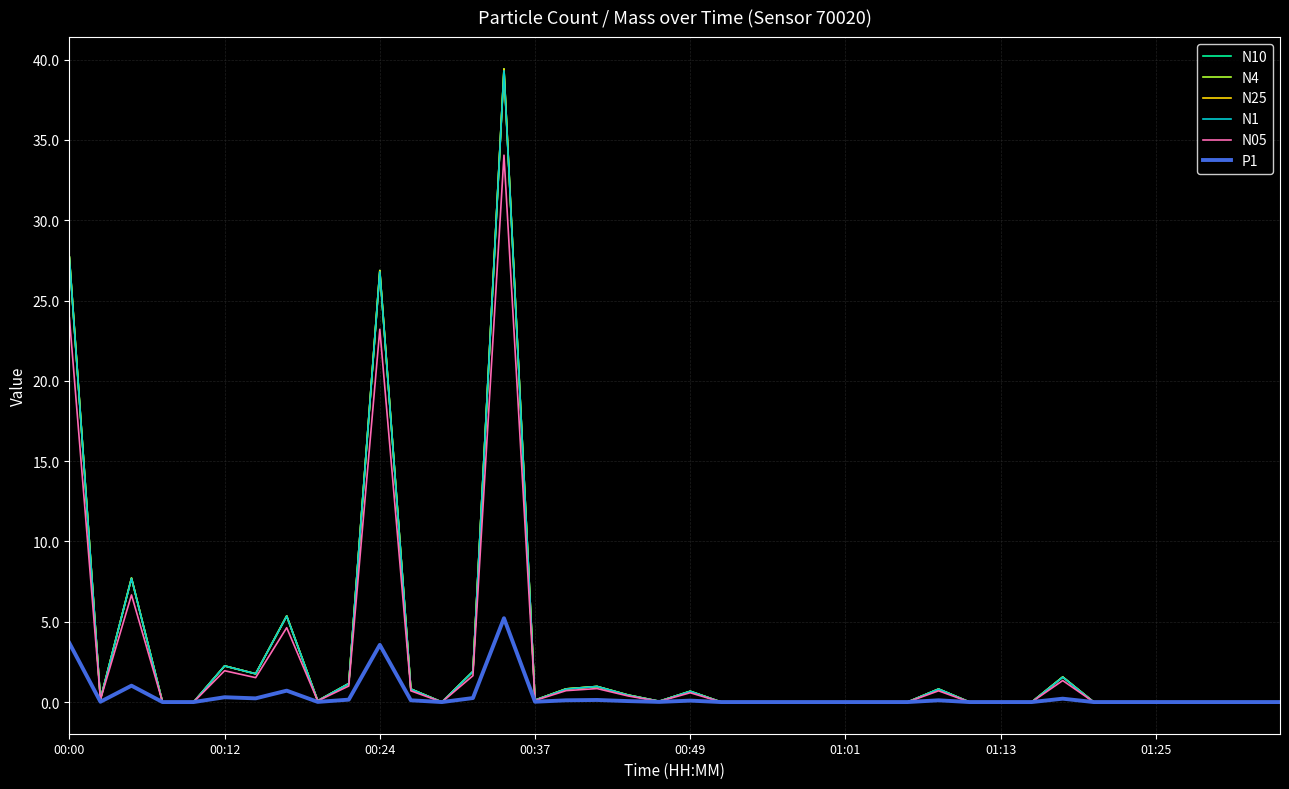

What is the maximum value shown in the chart?

39.4